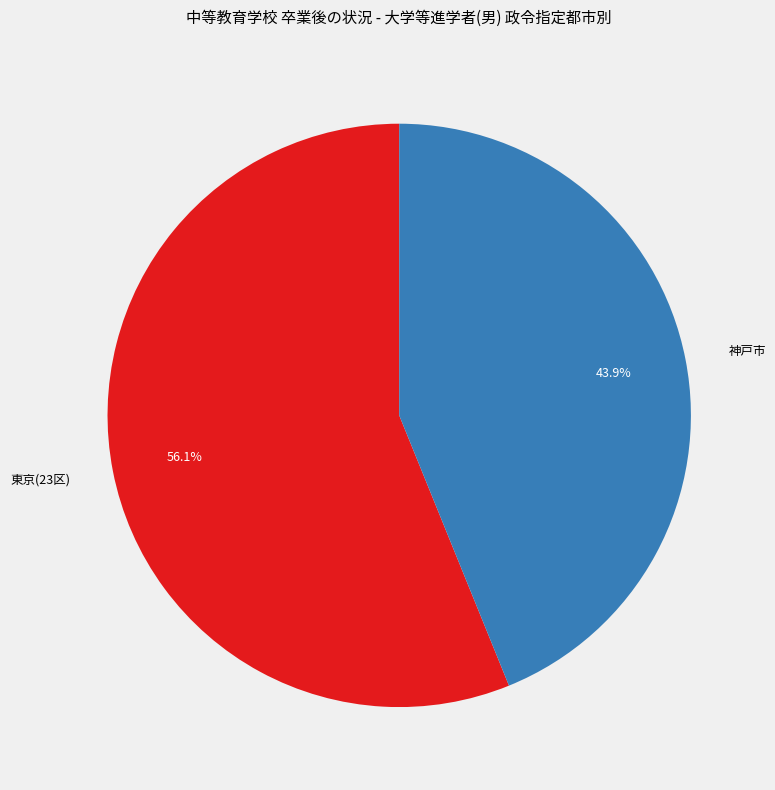

Which slice is the smallest?

神戸市